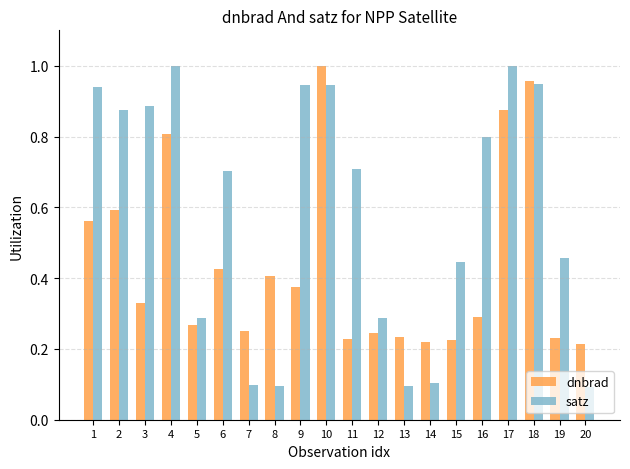

True or false: dnbrad has a value of 0.3 at 14.

False